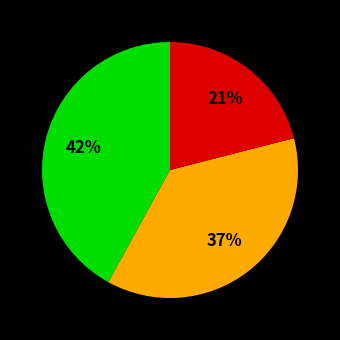

How many segments does this pie chart have?

3